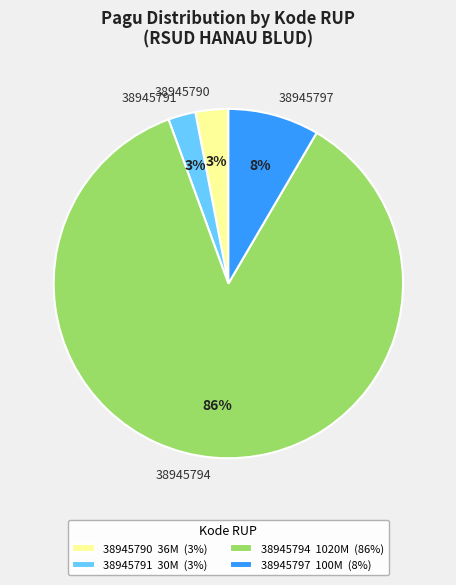

How many slices are in this pie chart?

4